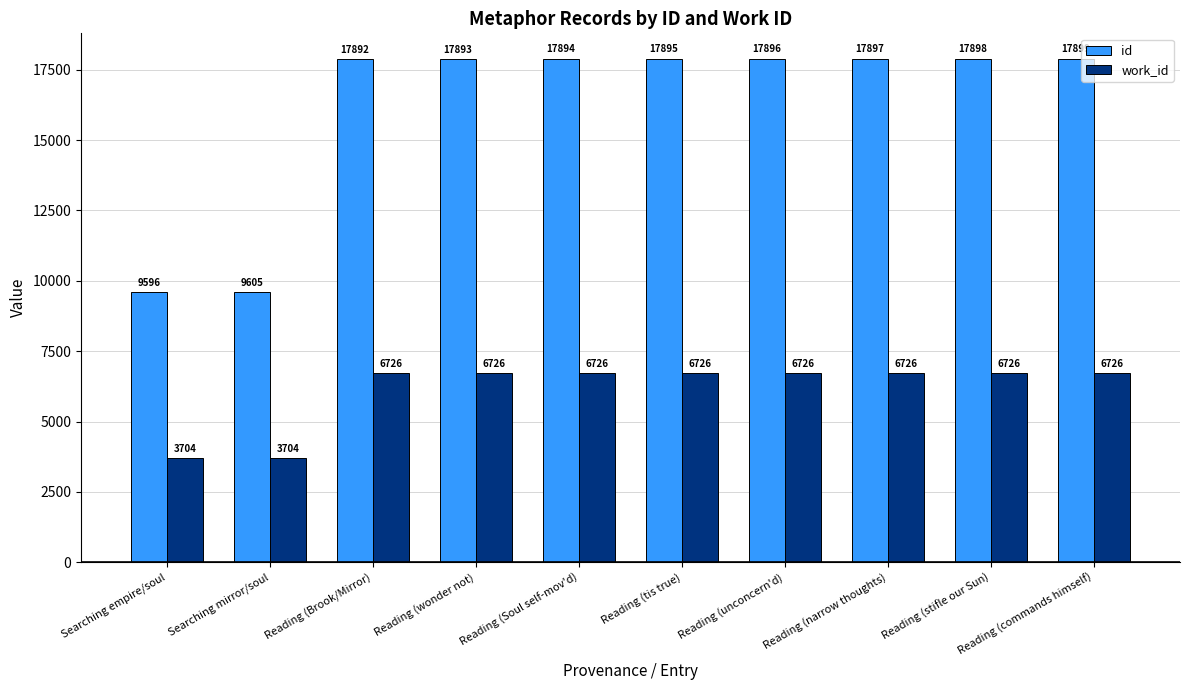

Are the bars grouped side by side (vs. stacked)?

Yes